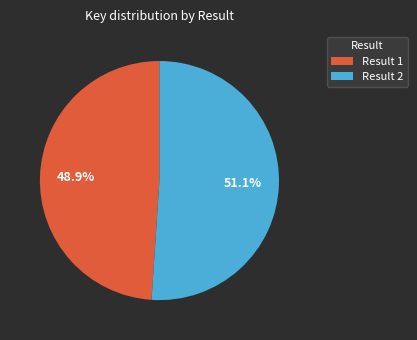

What is the smallest slice in the pie chart?

Result 1